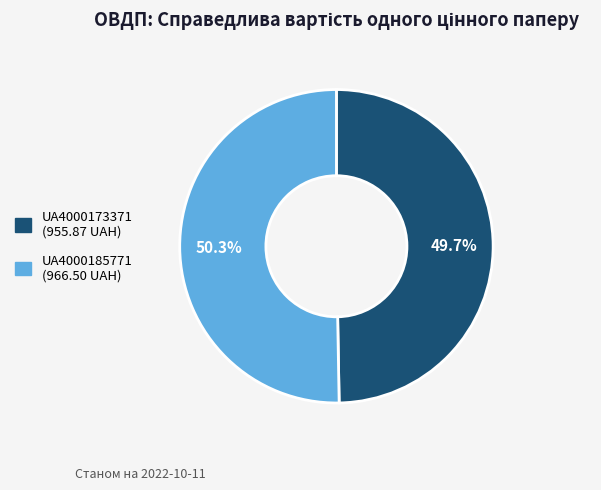

Which slice represents more than half of the pie?

UA4000185771